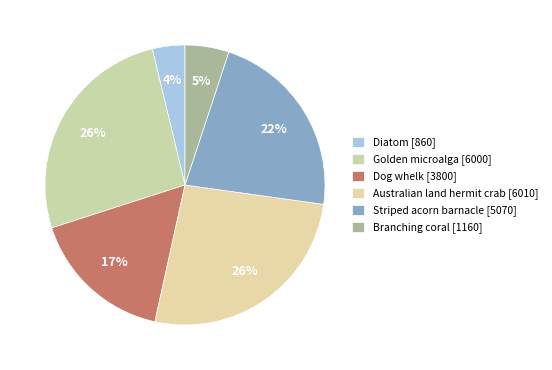

Which category has the smallest portion of the pie?

Diatom